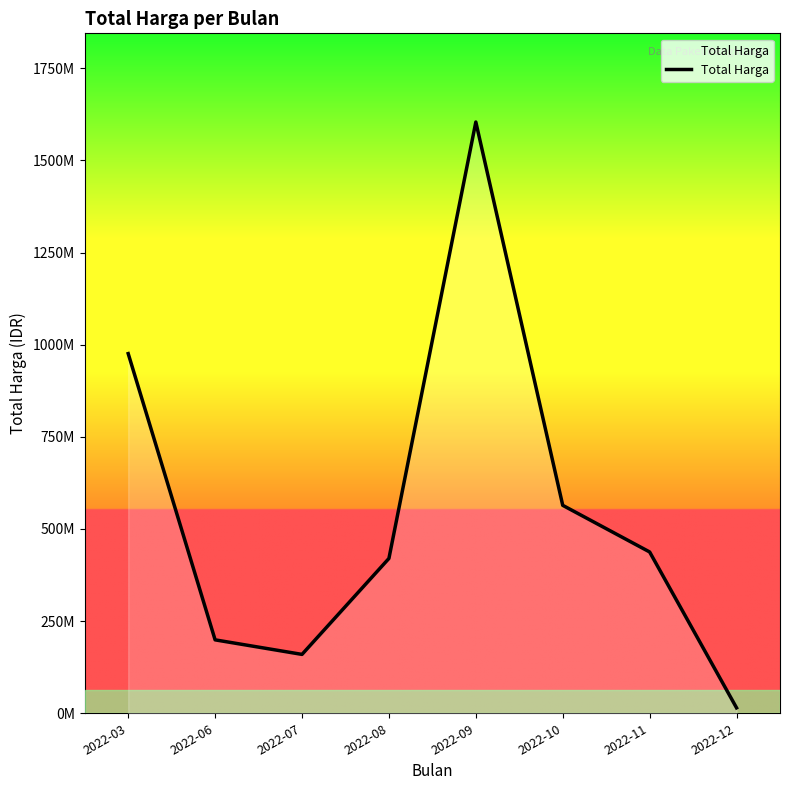

Rank the categories by value from highest to lowest.

2022-09, 2022-03, 2022-10, 2022-11, 2022-08, 2022-06, 2022-07, 2022-12